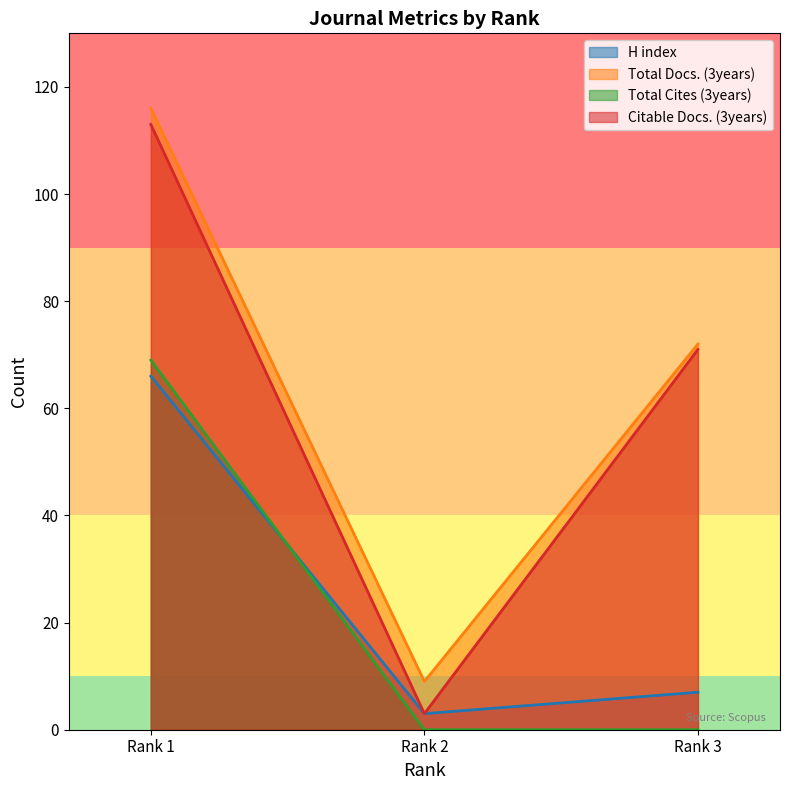

Reading right to left, transcribe all the data shown in this chart.

H index: Rank 3=7	Rank 2=3	Rank 1=66
Total Docs. (3years): Rank 3=72	Rank 2=9	Rank 1=116
Total Cites (3years): Rank 3=0	Rank 2=0	Rank 1=69
Citable Docs. (3years): Rank 3=71	Rank 2=3	Rank 1=113